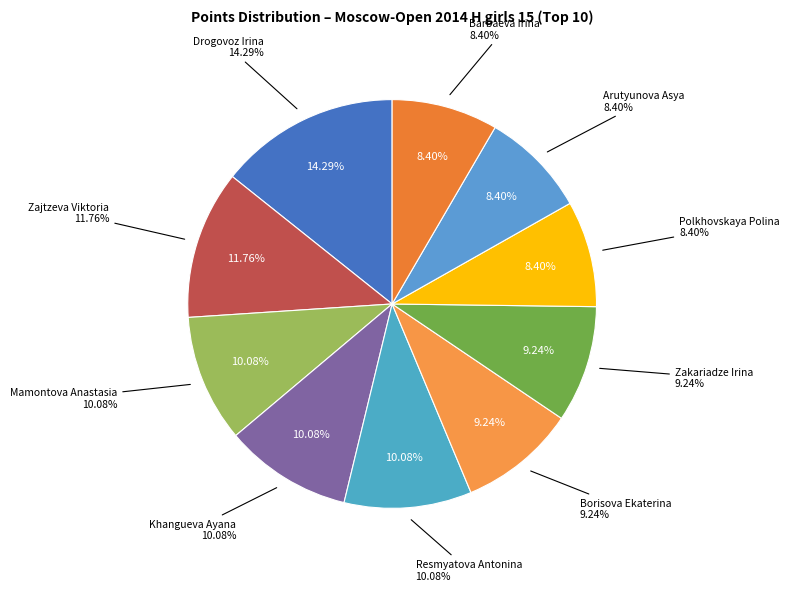

Is Polkhovskaya Polina the majority of the pie?

No